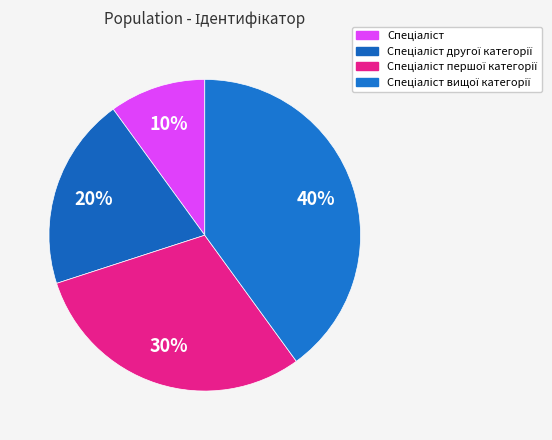

How many slices are in this pie chart?

4